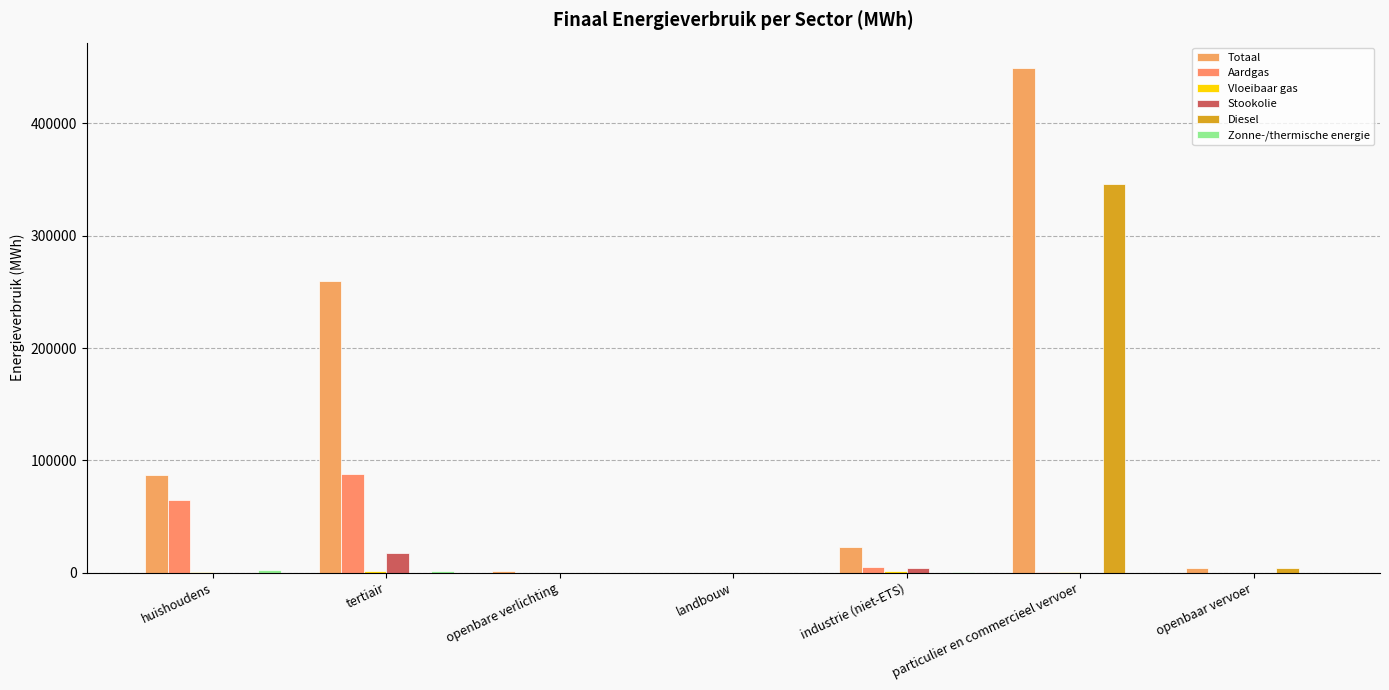

How many distinct data groups are displayed?

6